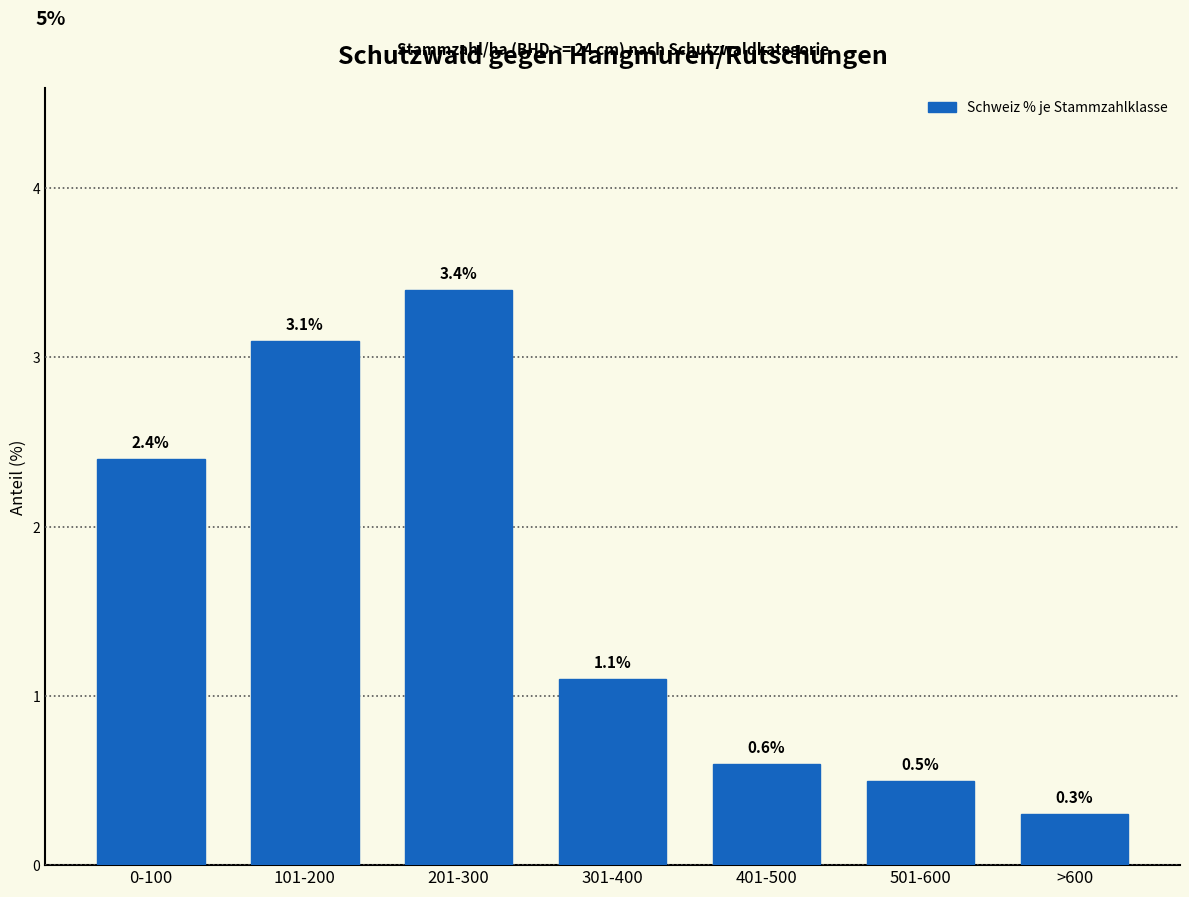

Reading right to left, extract all data points from this chart.

0.3	0.5	0.6	1.1	3.4	3.1	2.4